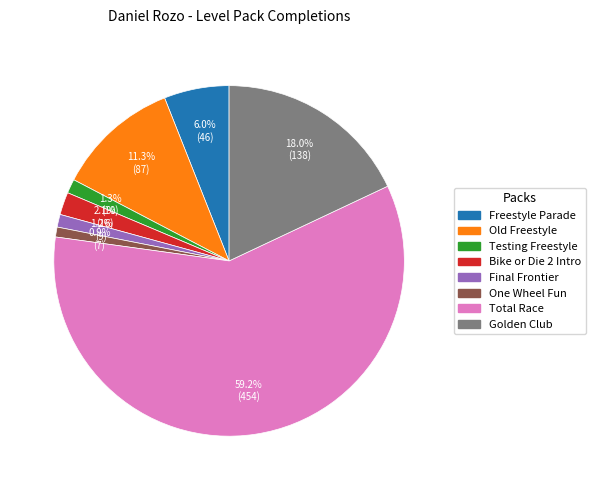

Which category has the biggest portion of the pie?

Total Race